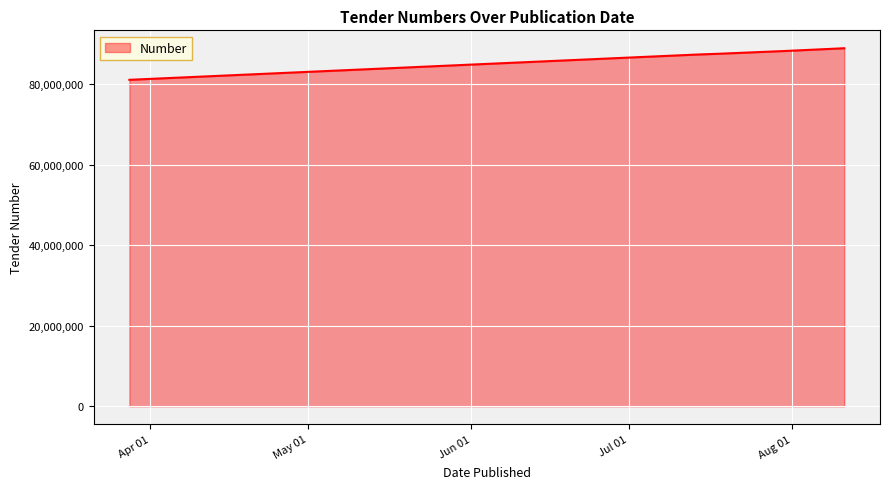

What is the difference between the second highest and second lowest values?

898819